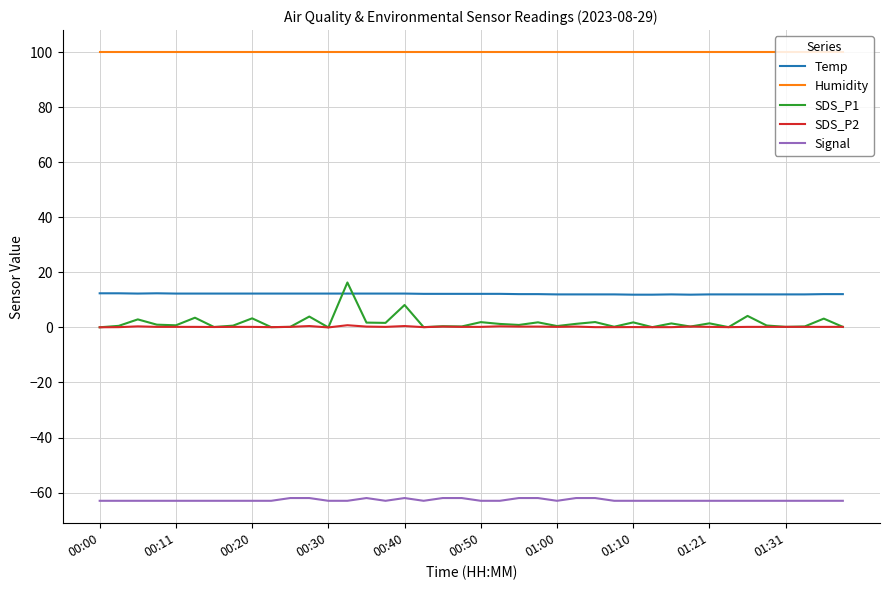

True or false: SDS_P1 and Signal intersect in this chart.

False